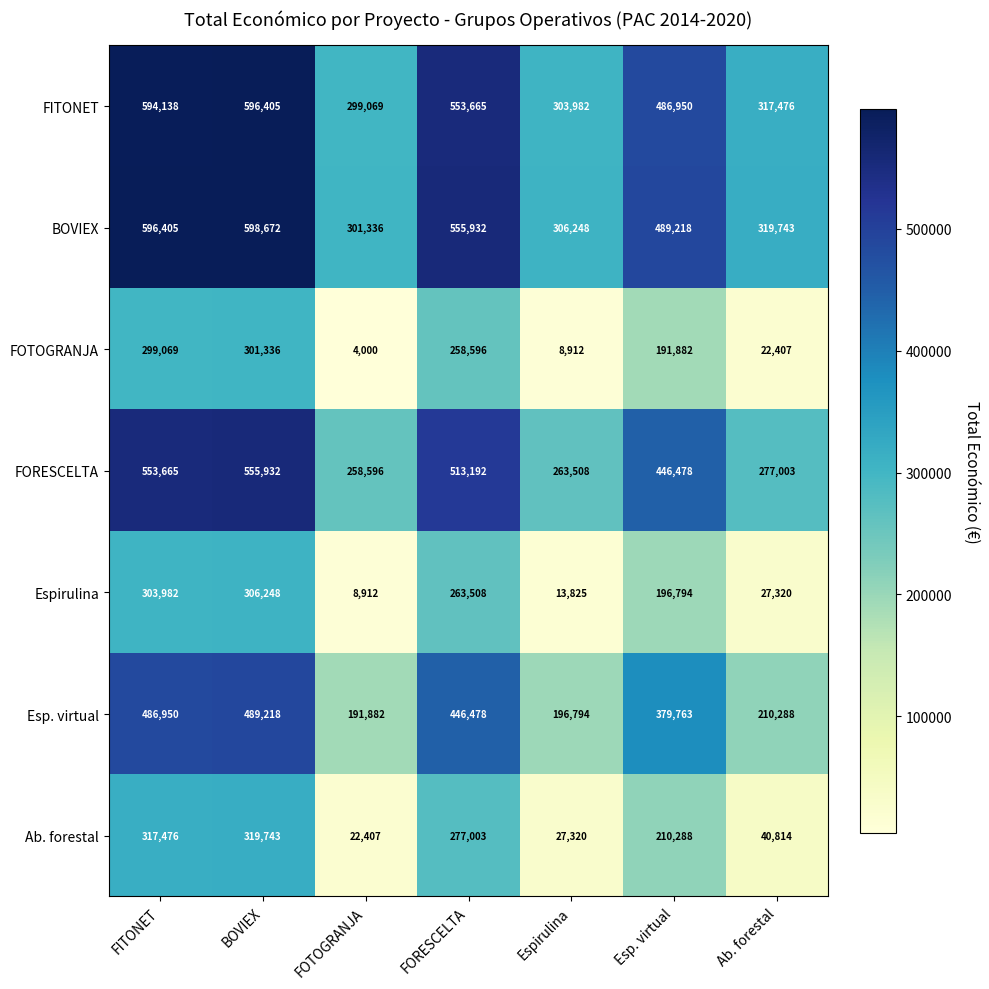

What is the spread (max minus min) of values at Espirulina?

297336